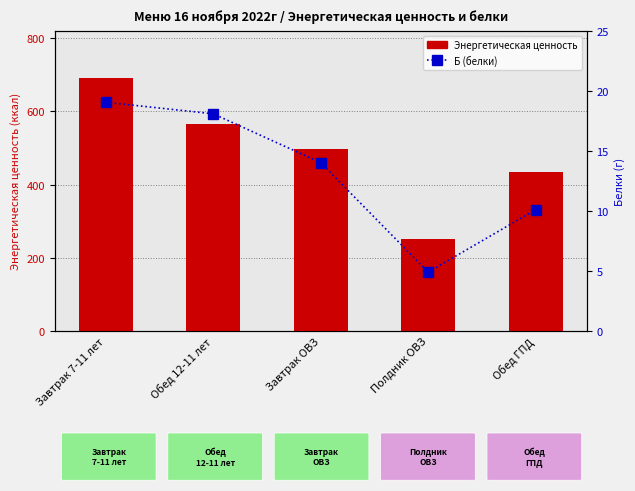

Is it true that Энергетическая ценность equals 251.0 at Полдник ОВЗ?

True